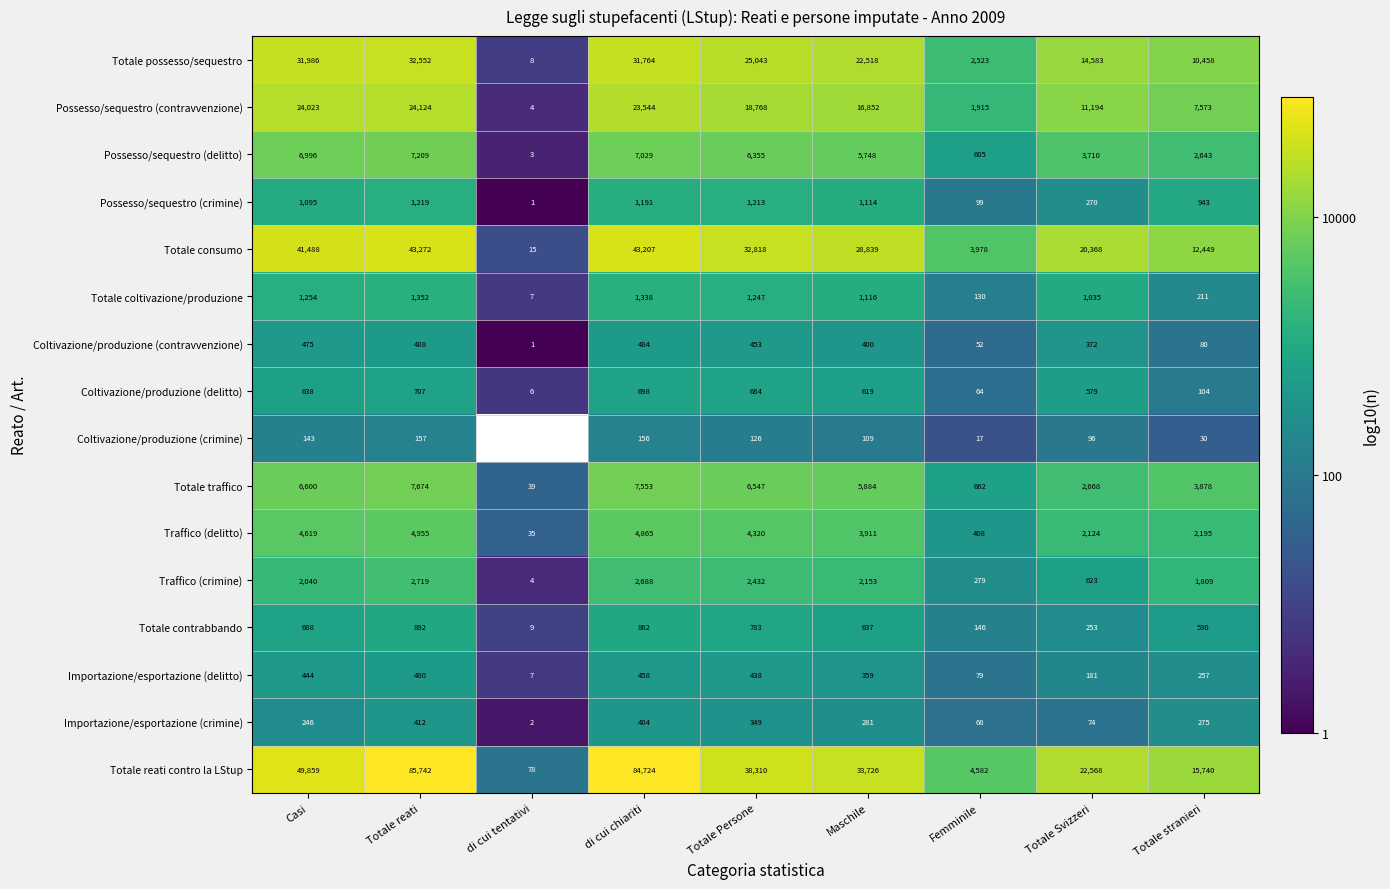

Rank the categories by Totale traffico value from lowest to highest.

di cui tentativi, Femminile, Totale Svizzeri, Totale stranieri, Maschile, Totale Persone, Casi, di cui chiariti, Totale reati